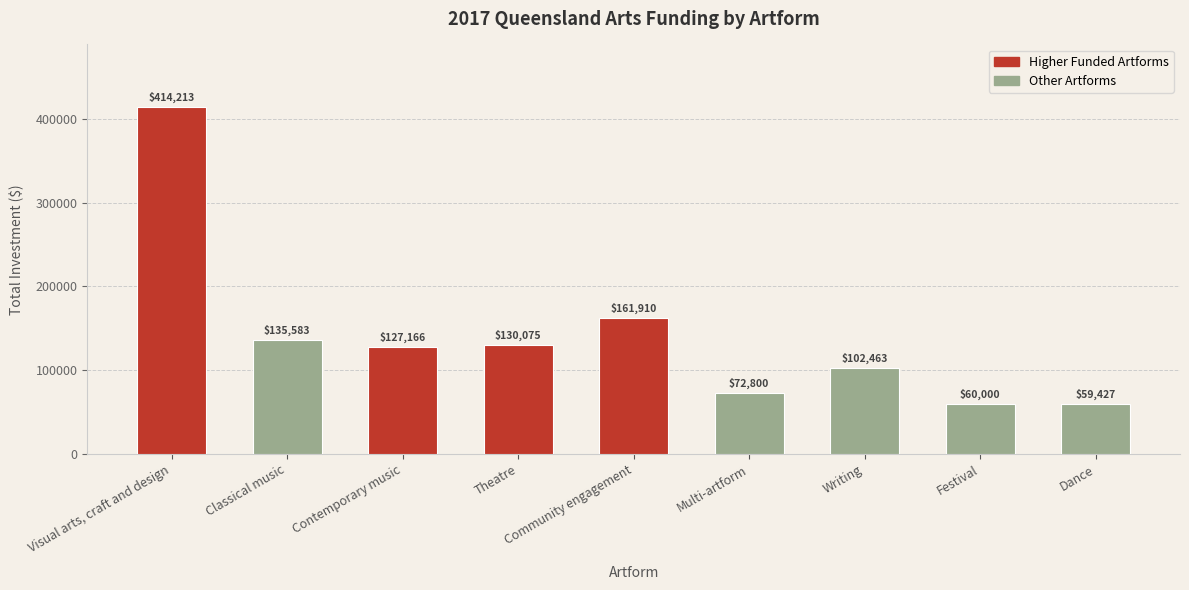

The value at Visual arts, craft and design is 608554. True or false?

False